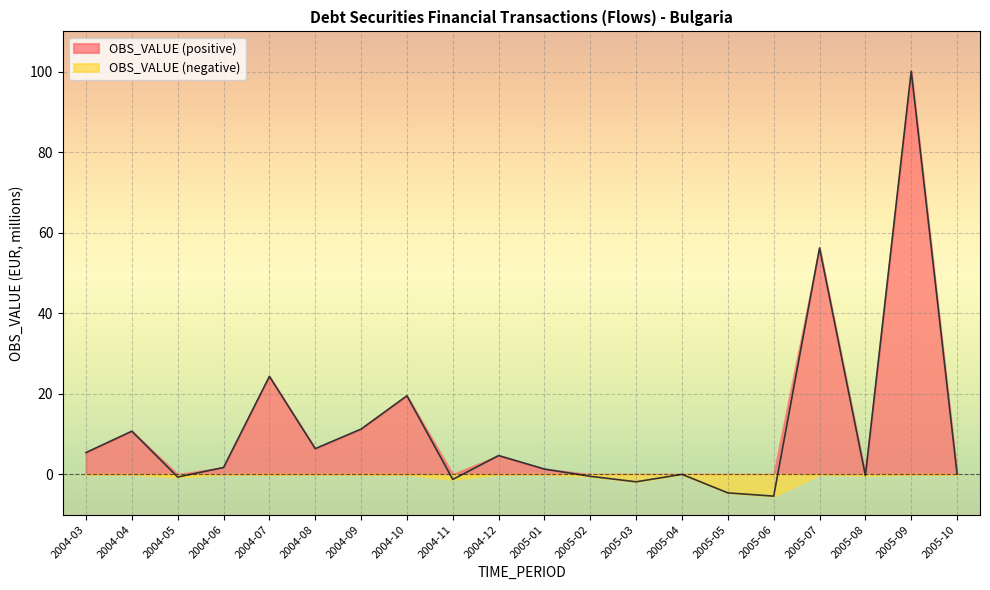

What is the label of the 7th point from the right?

2005-04